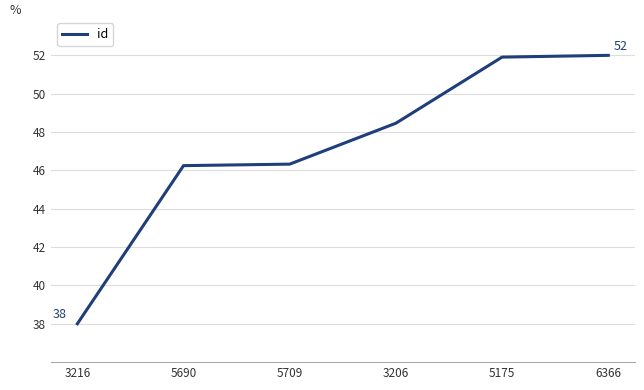

Where does the data first go above 48?

3206